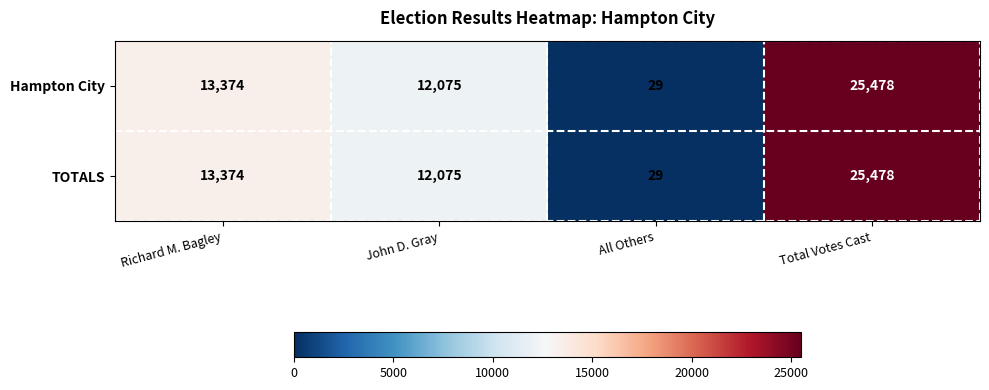

Reading left to right, list all the values displayed in this chart.

Hampton City: Richard M. Bagley=13374	John D. Gray=12075	All Others=29	Total Votes Cast=25478
TOTALS: Richard M. Bagley=13374	John D. Gray=12075	All Others=29	Total Votes Cast=25478